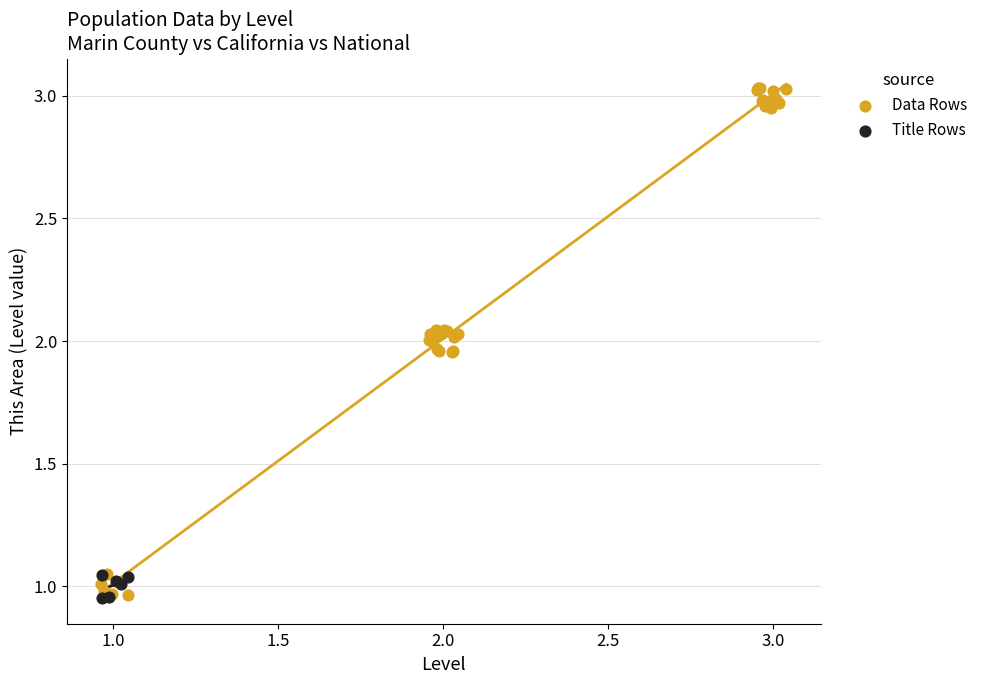

Which series has the widest spread of Y values?

Data Rows